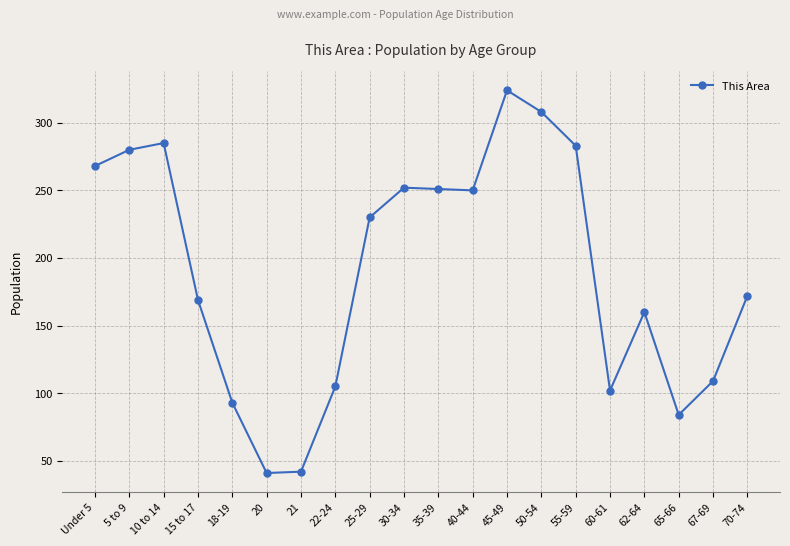

What is the ratio of the value at 30-34 to the value at 50-54?

0.8